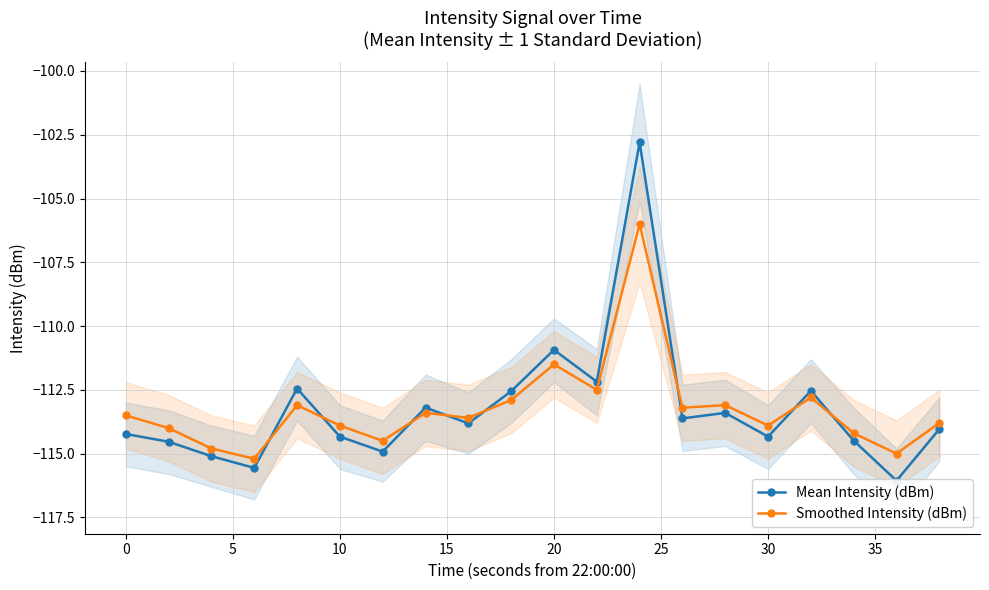

Which series has the widest spread of values?

Mean Intensity (dBm)